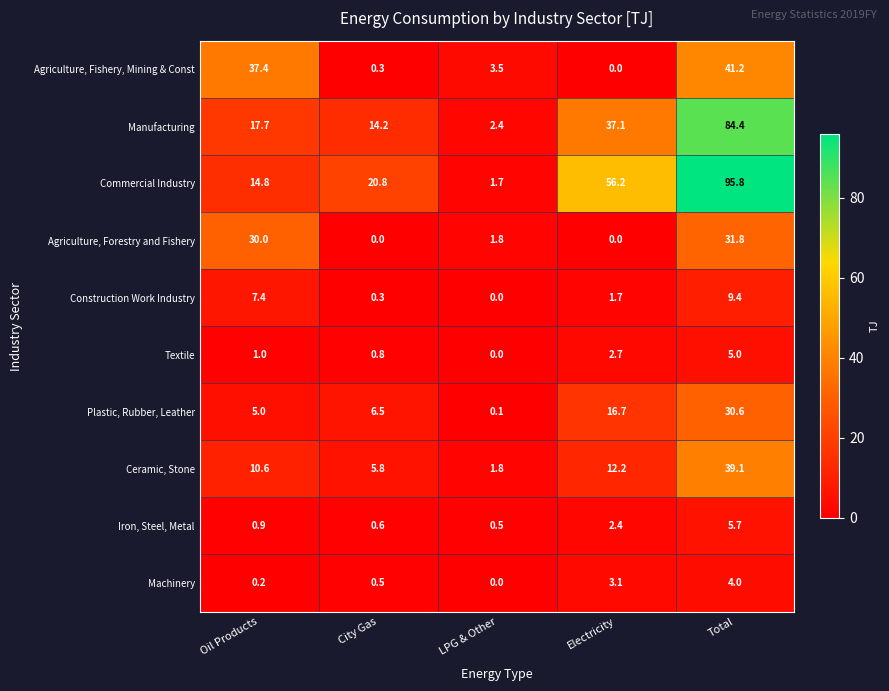

True or false: Plastic, Rubber, Leather has a value of 9.1 at City Gas.

False